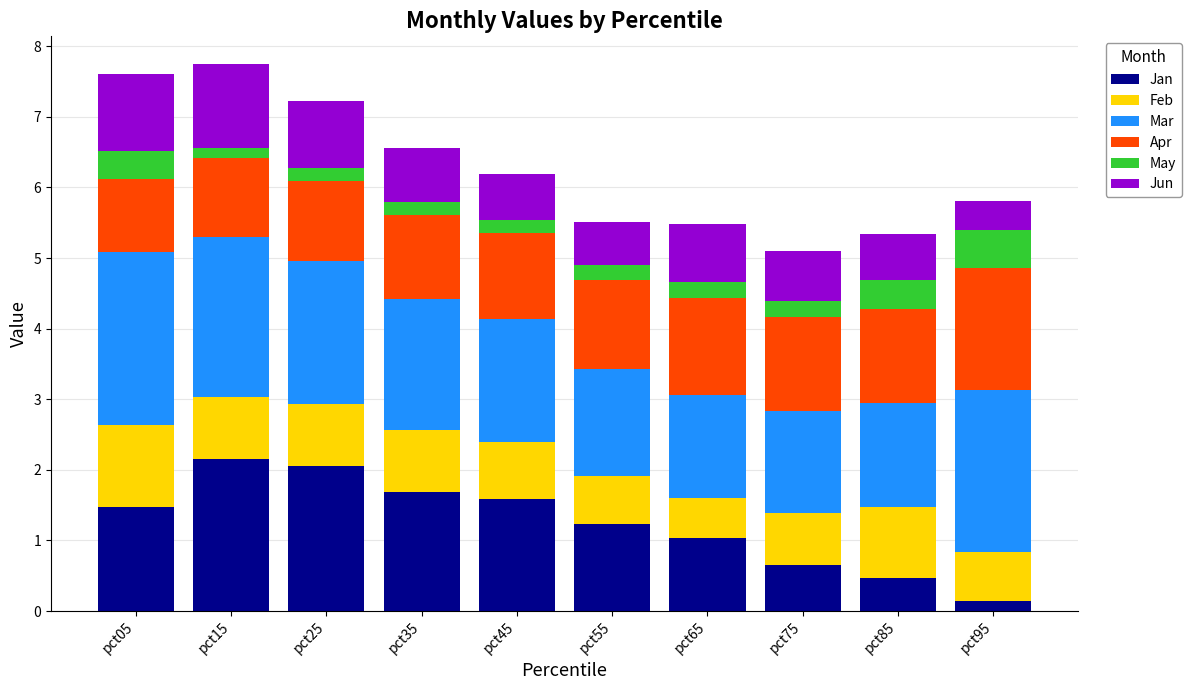

Is it true that Jan equals 0.4 at pct05?

False